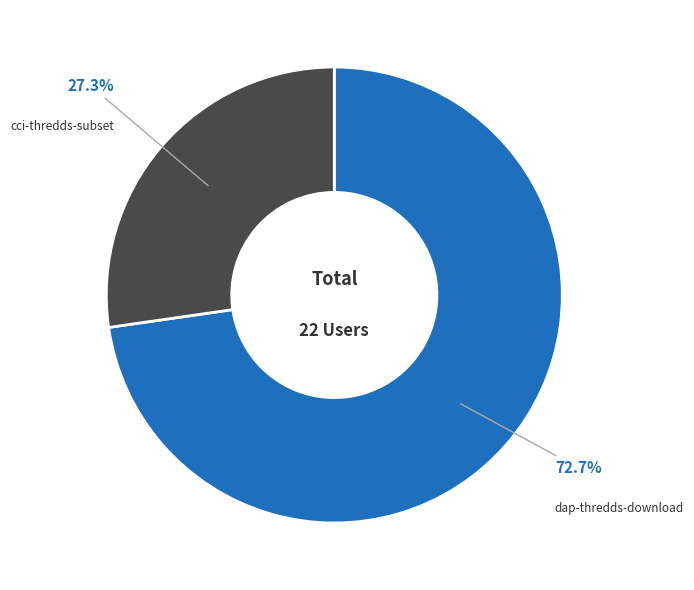

Is it true that cci-thredds-subset is 36% of the pie?

False